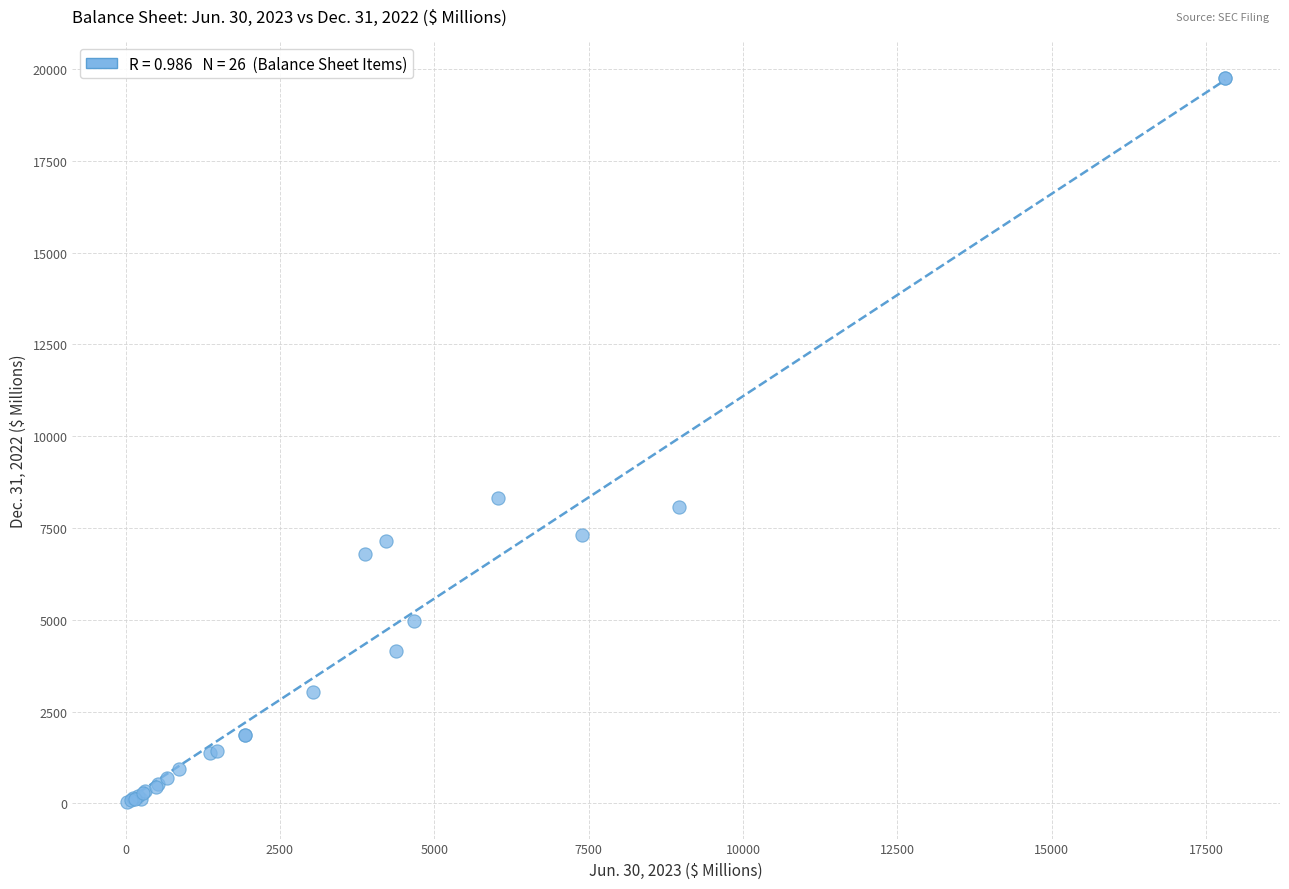

What Y value in the scatter plot is closest to 9892?

8303